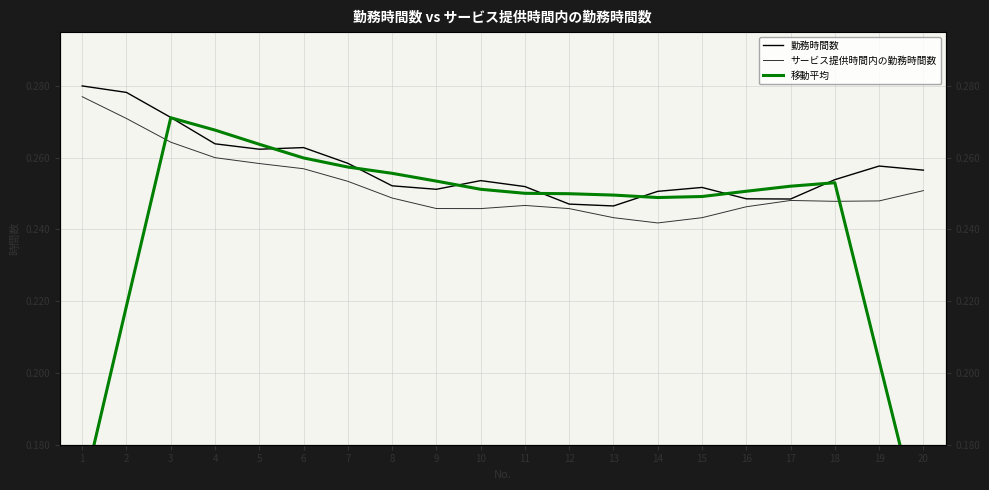

True or false: 勤務時間数 and サービス提供時間内の勤務時間数 intersect in this chart.

False